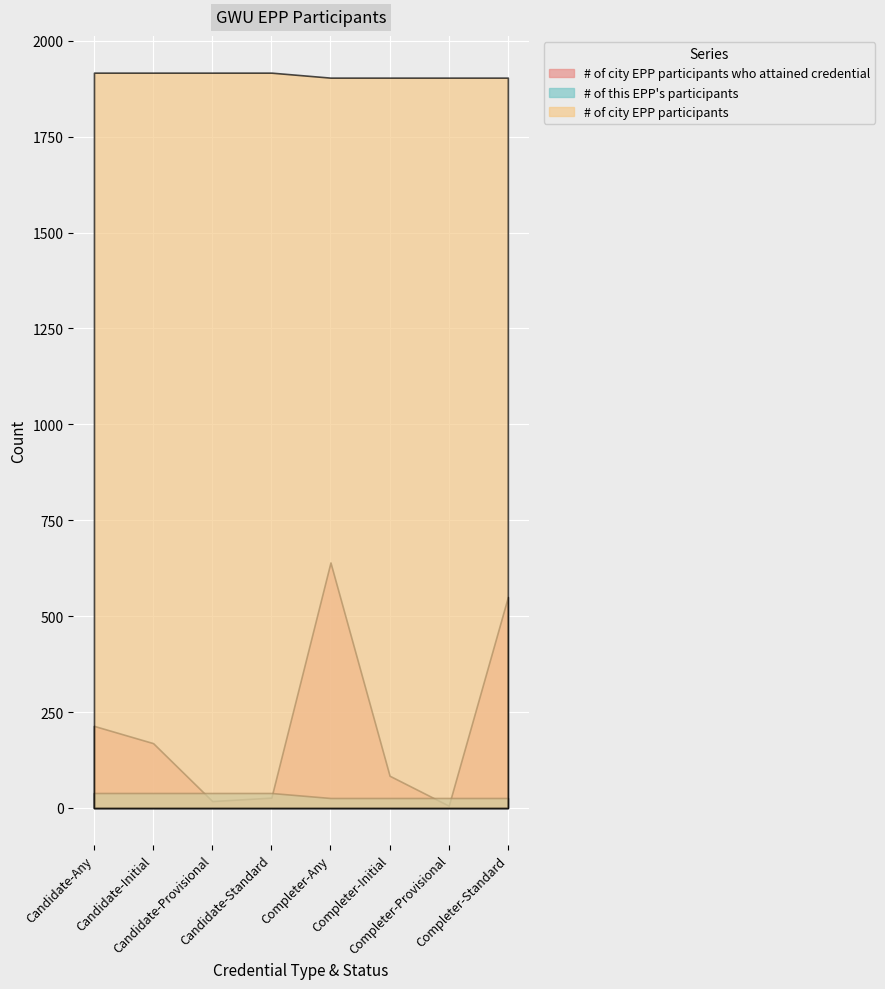

What value does the # of city EPP participants series have at Completer-Provisional?

1904